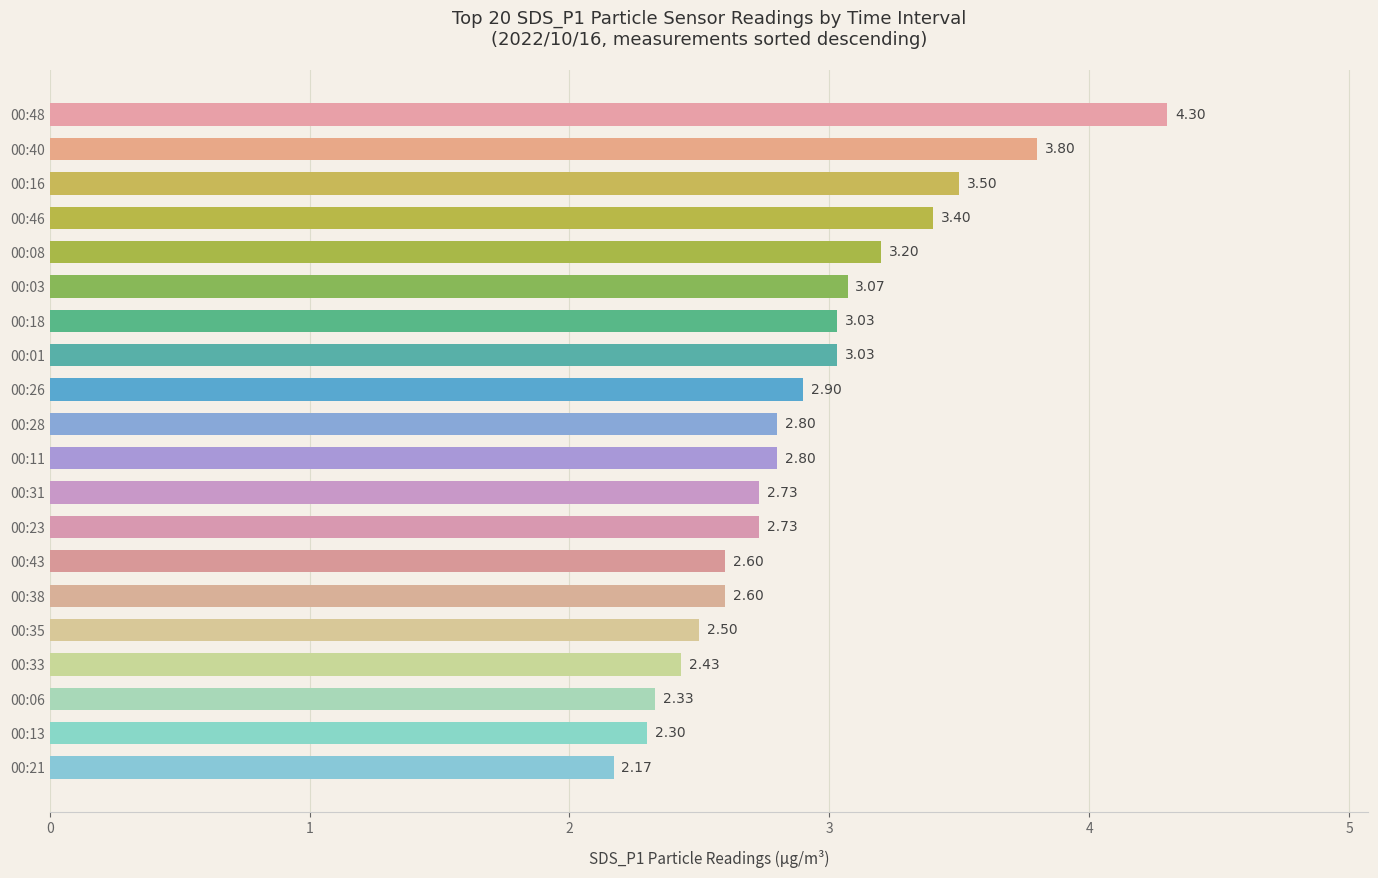

How many categories are shown in the chart?

20